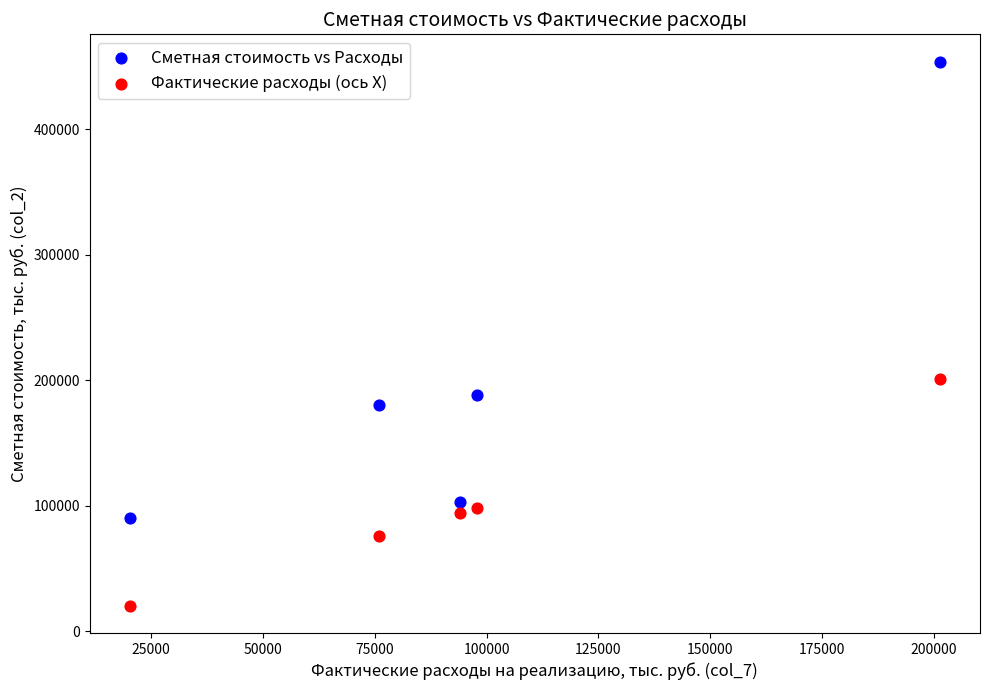

What is the X range (max minus min) for the scatter plot?

180998.7